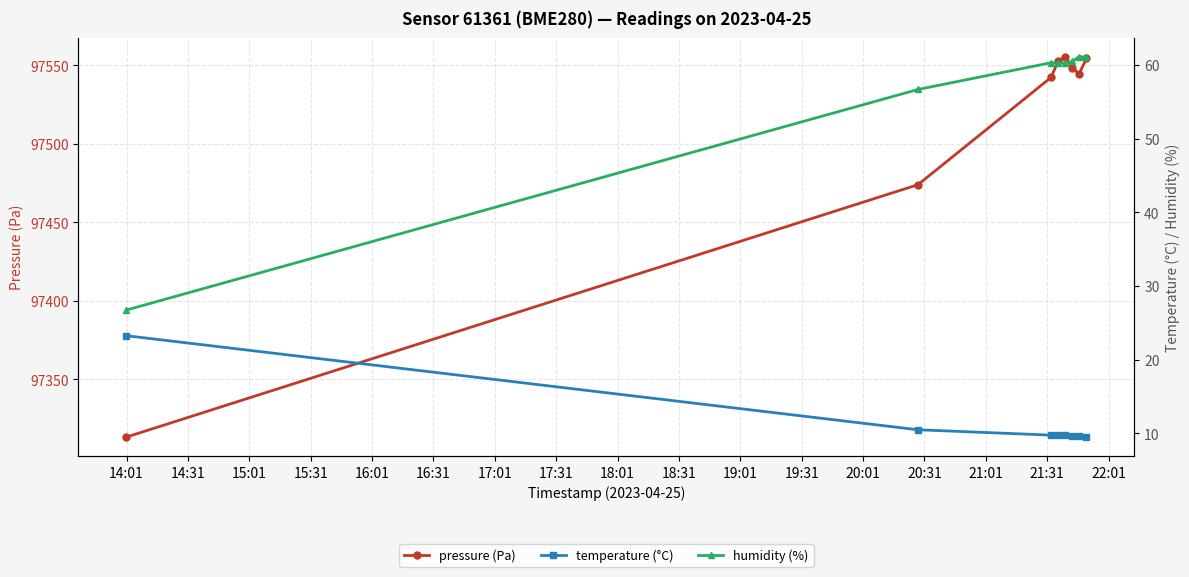

In pressure (Pa), how many points are higher than both neighbors (excluding endpoints)?

1